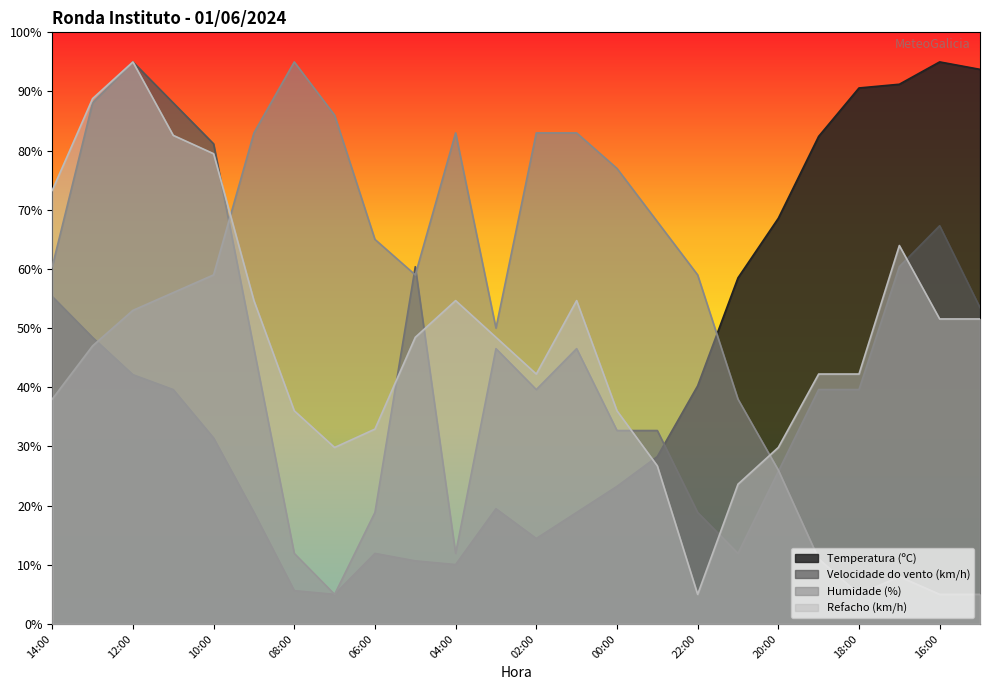

Between 13:00 and 12:00, which series saw the biggest shift?

Velocidade do vento (km/h)